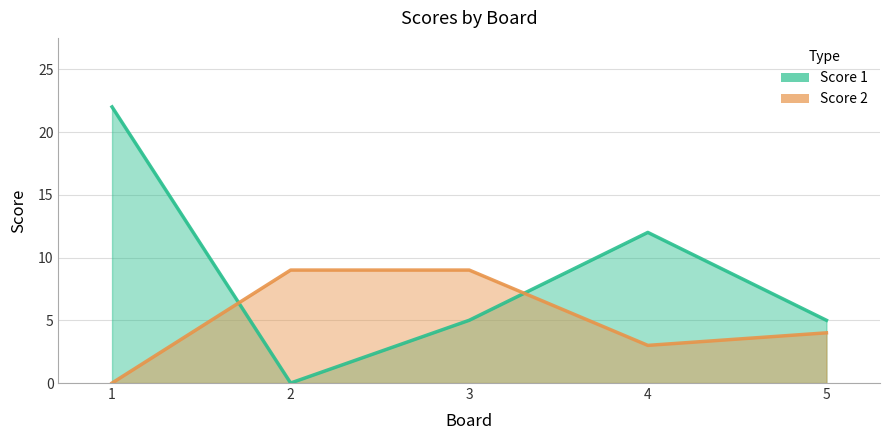

Reading left to right, transcribe all the data shown in this chart.

Score 1: 1=22	2=0	3=5	4=12	5=5
Score 2: 1=0	2=9	3=9	4=3	5=4